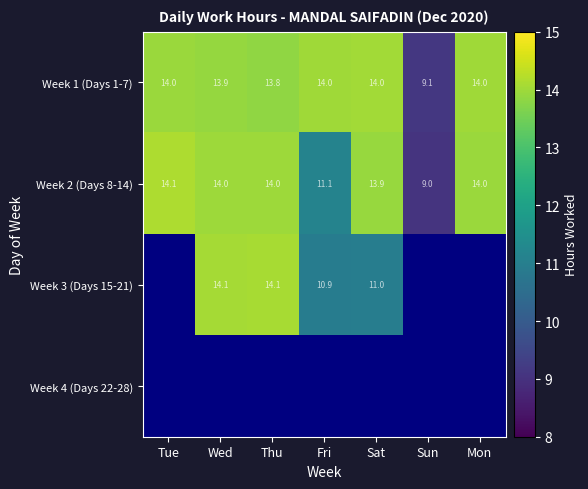

How many categories are shown in the chart?

7